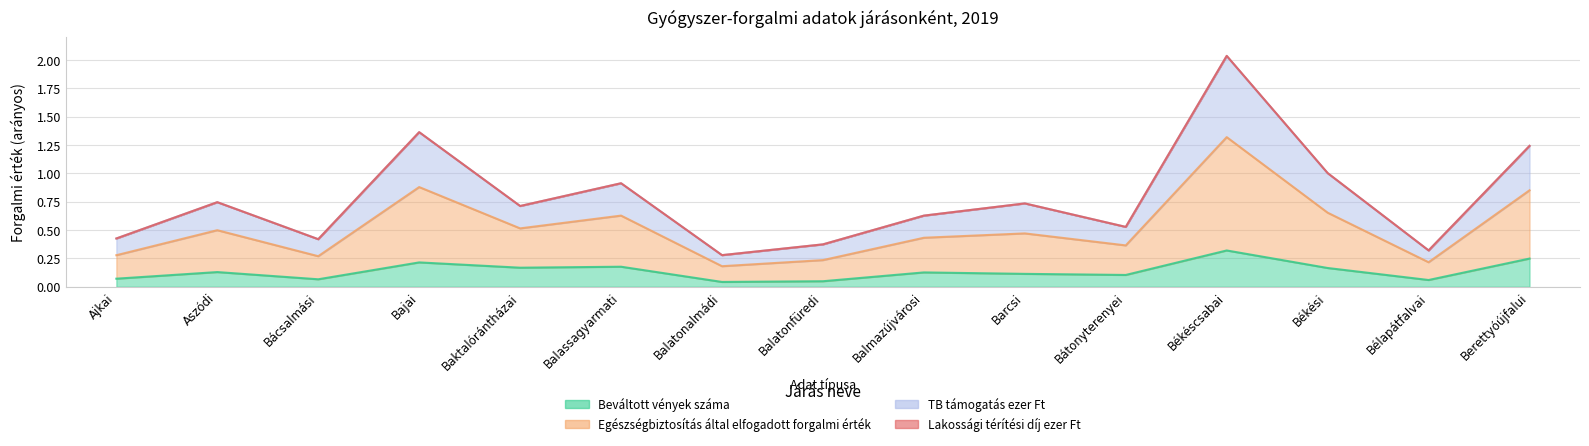

Which label corresponds to the largest value in the chart?

Békéscsabai